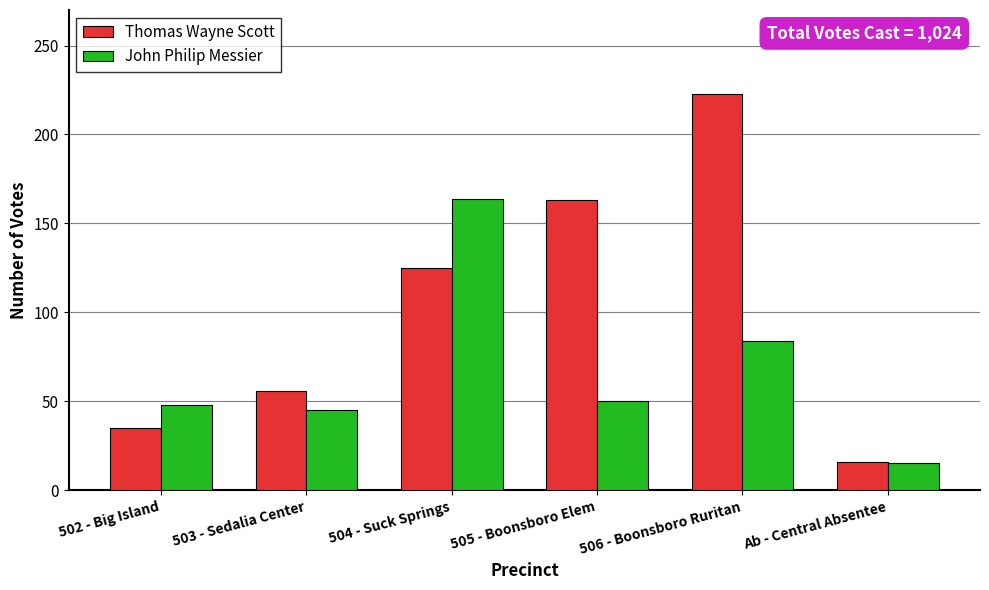

Which series has the largest total across all categories?

Thomas Wayne Scott